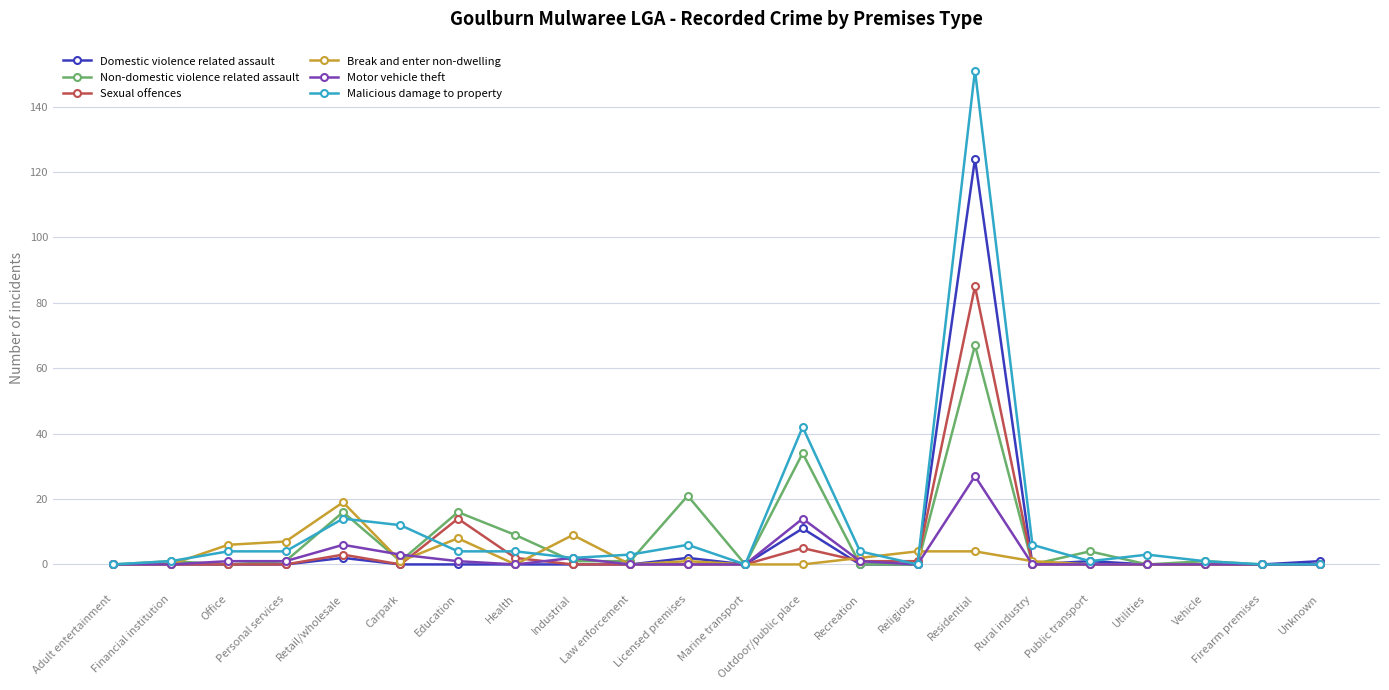

True or false: Domestic violence related assault has more than 2 points higher than both neighbors.

True